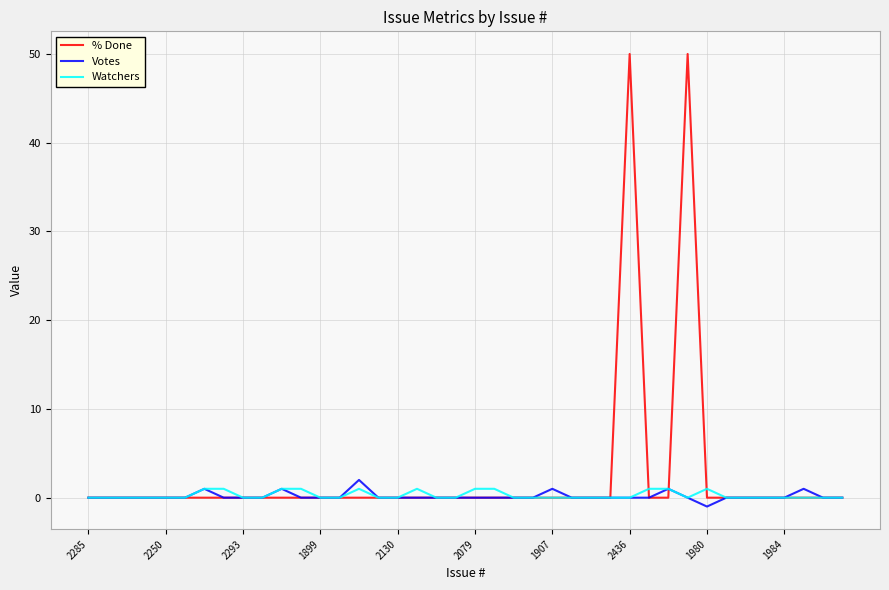

What is the greatest value displayed?

50